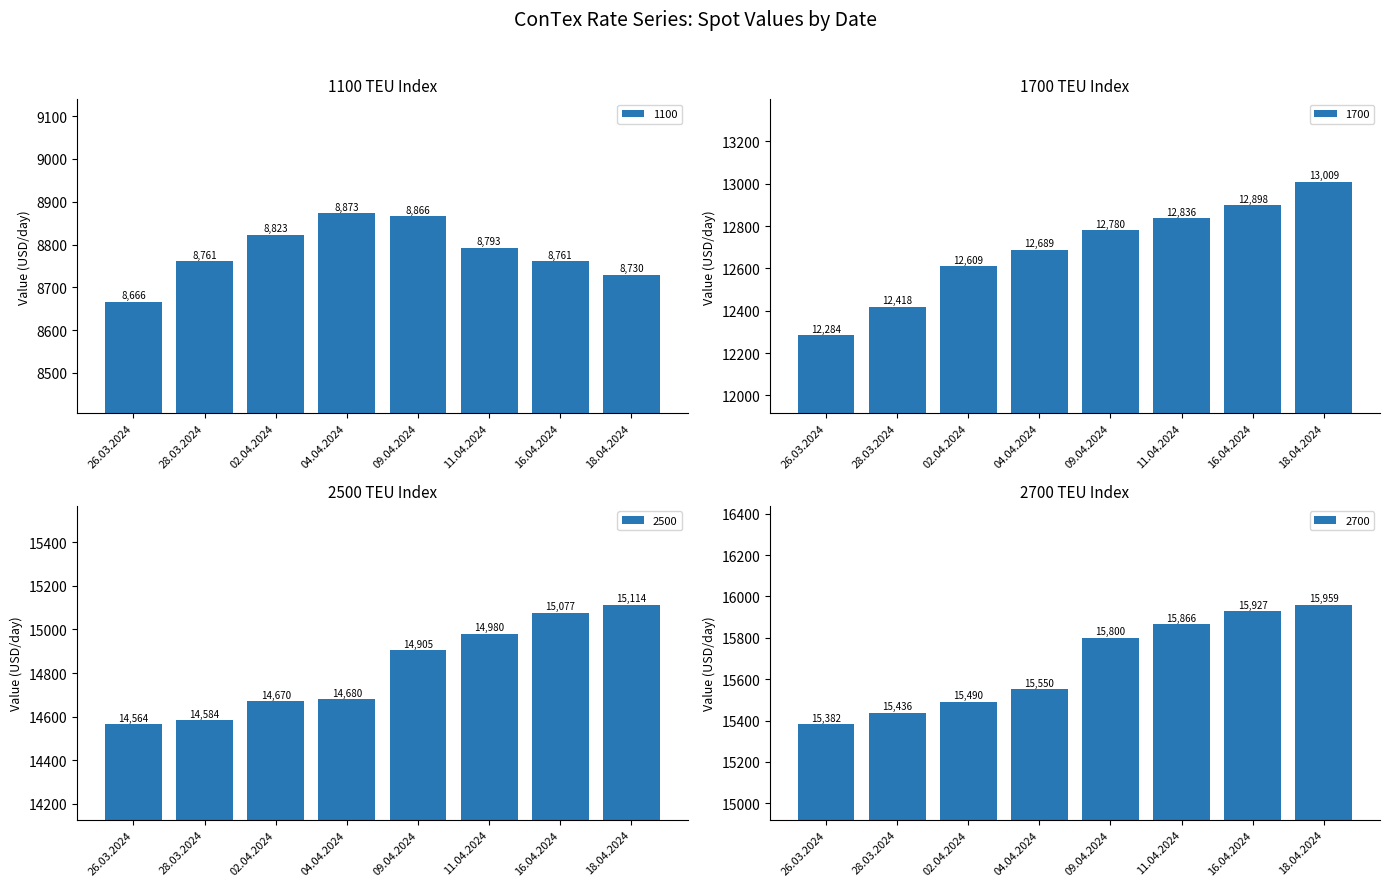

Which category has the highest value in the 1100 series?

04.04.2024